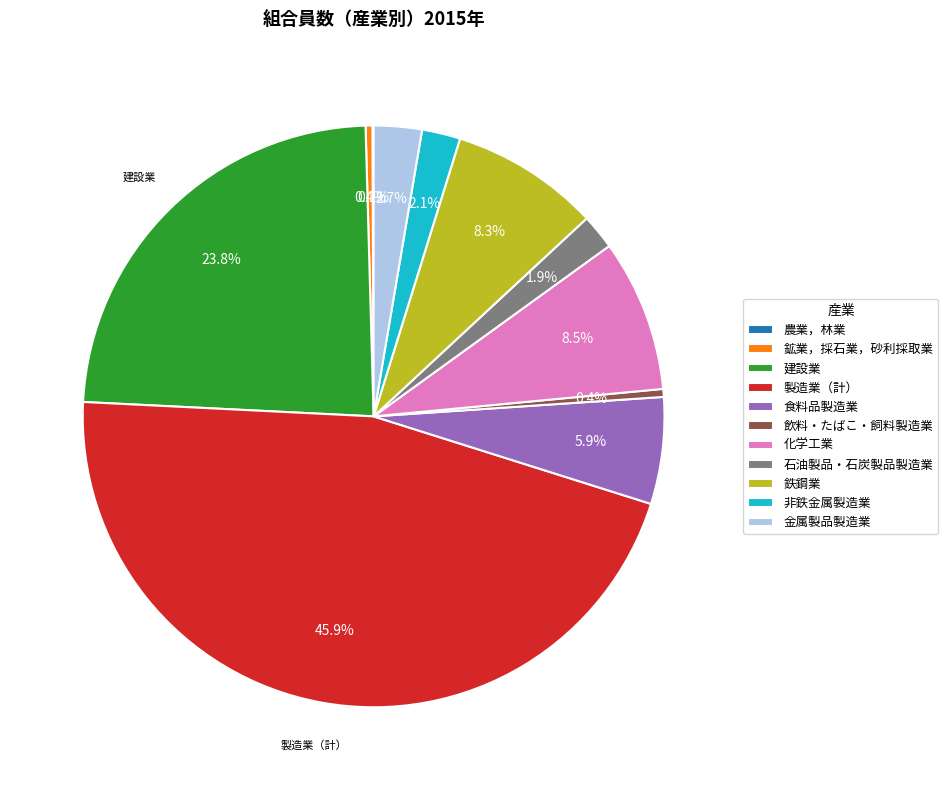

Is there any slice that represents more than half of the pie?

No